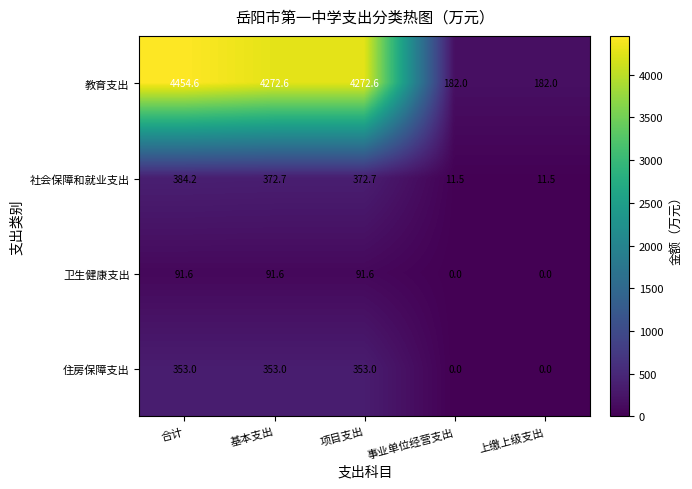

What is the maximum value for 卫生健康支出?

91.6